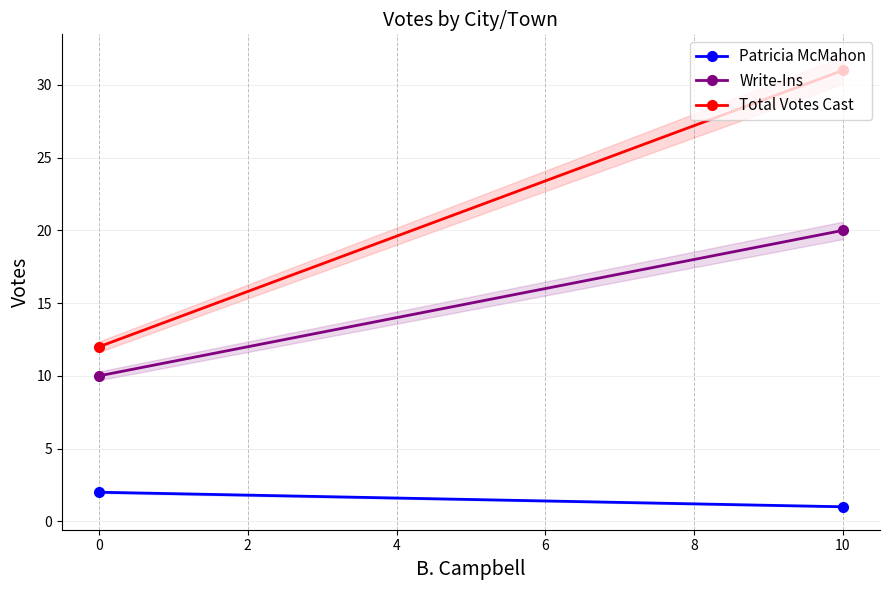

What is the approximate value of Patricia McMahon at 0?

2